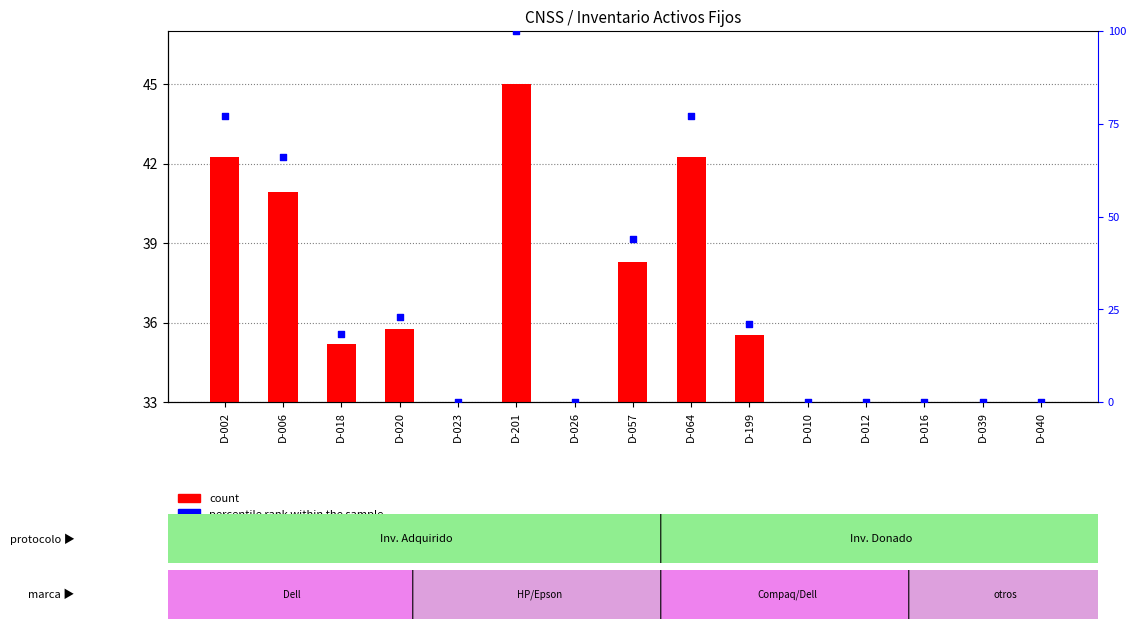

What are all the series names shown in the legend?

count, percentile rank within the sample